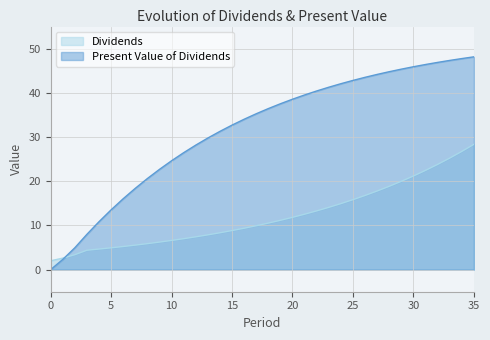

Which series has the largest range (max minus min)?

Present Value of Dividends